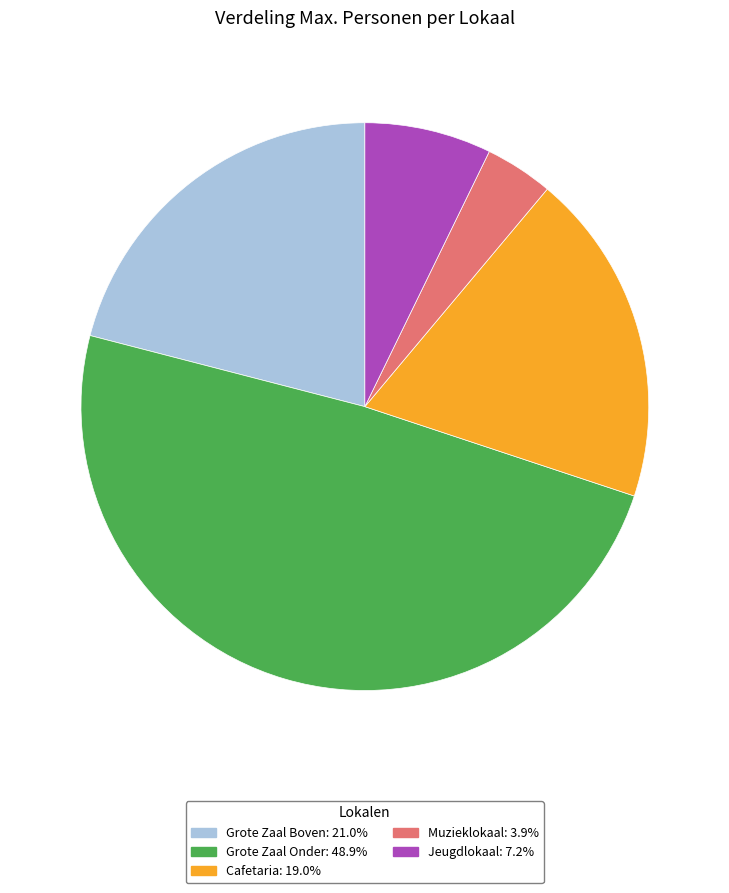

Which category has the biggest portion of the pie?

Grote Zaal Onder